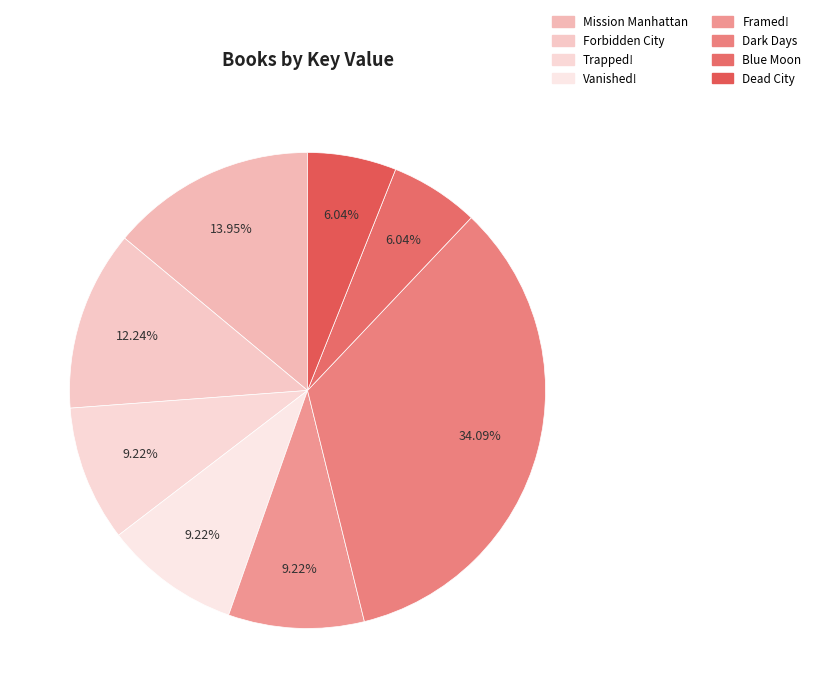

To the nearest percent, what is the difference between the largest and smallest slice percentages?

28%